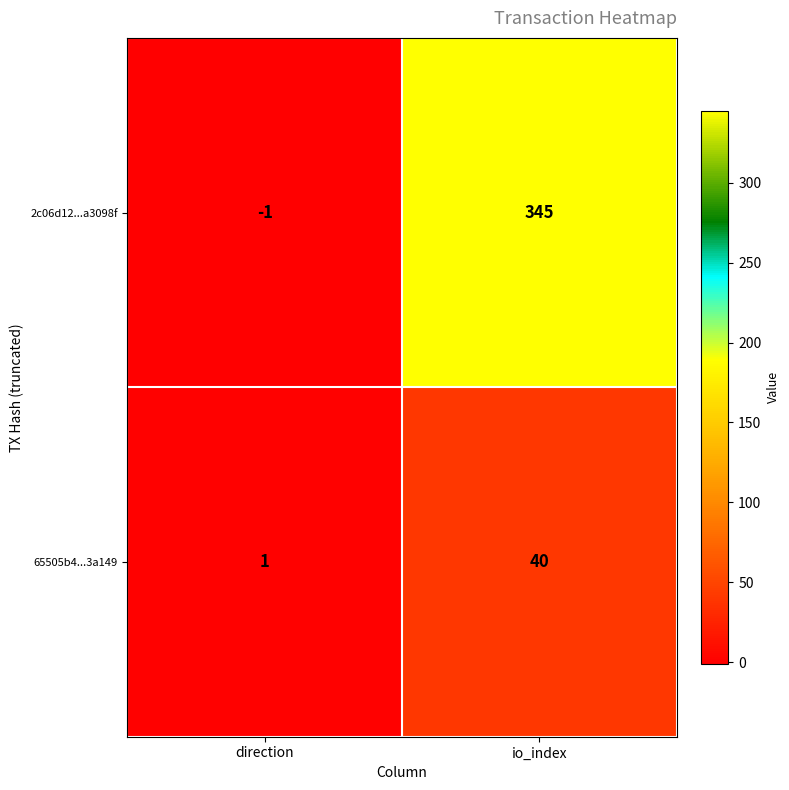

What is the minimum value shown in the chart?

-1